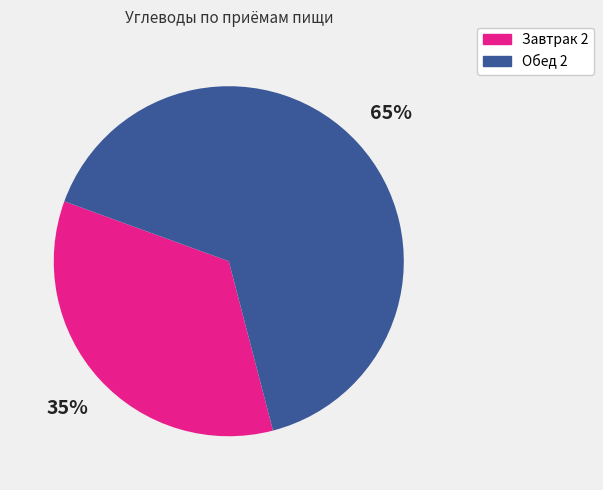

To the nearest percent, what is the average slice percentage?

50%